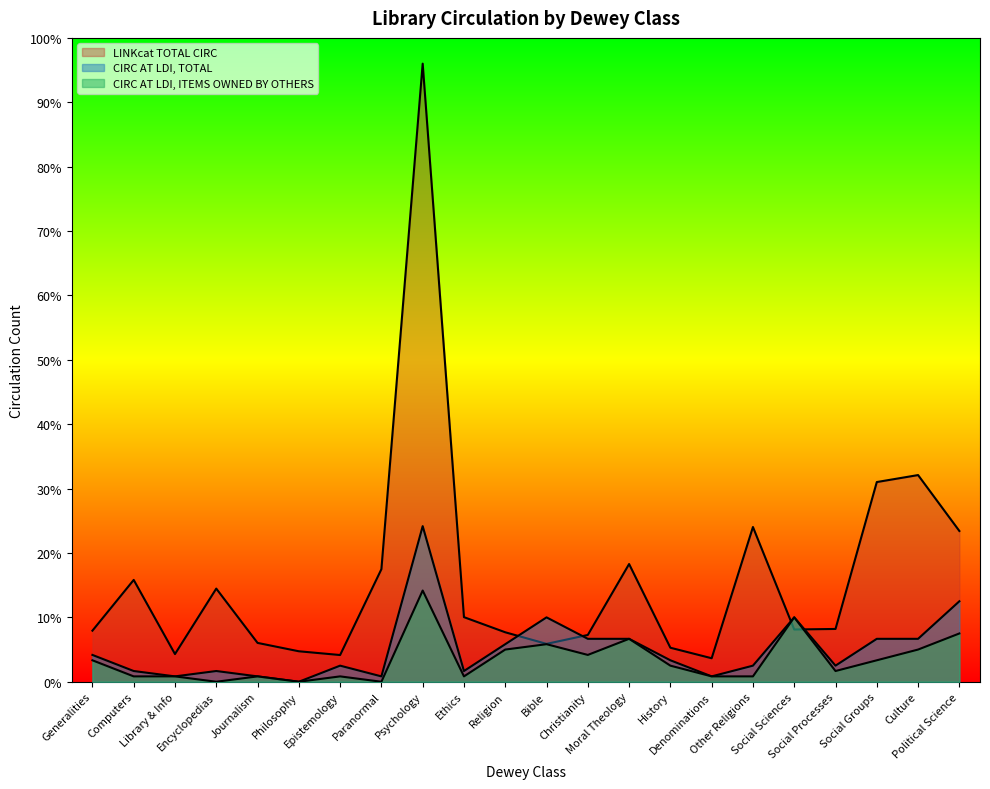

The LINKcat TOTAL CIRC series shows 13.3 at Social Groups. True or false?

False